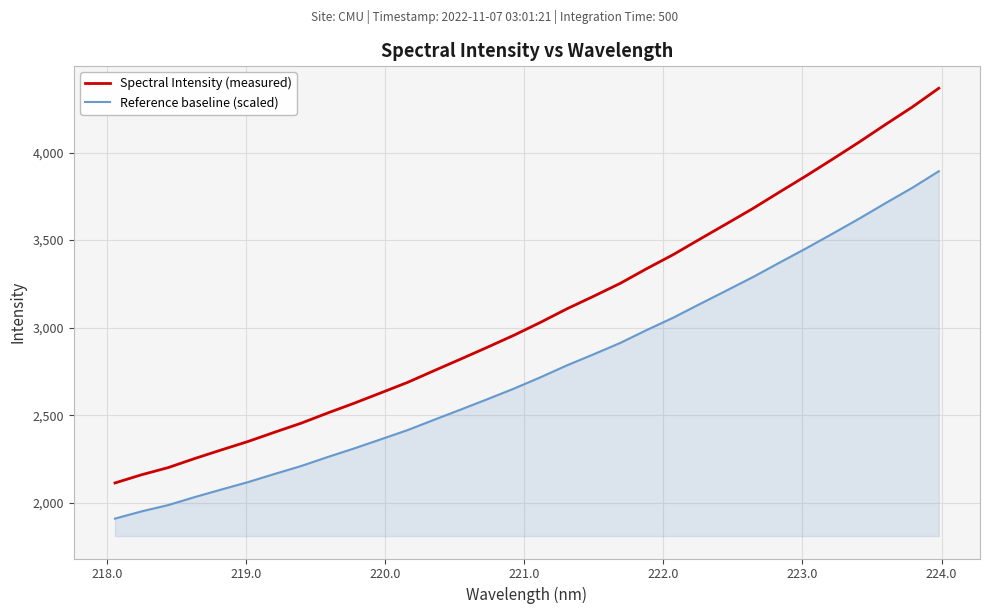

Reading left to right, extract all data points from this chart.

Spectral Intensity (measured): 2112.8	2159.7	2200.6	2252.6	2301.6	2349.6	2402.6	2454.3	2512.7	2568.8	2627.8	2687.2	2754.3	2820.5	2887.6	2956.3	3030.0	3107.7	3179.2	3252.7	3336.9	3417.2	3505.5	3592.7	3680.6	3774.2	3866.7	3962.3	4059.8	4161.0	4259.9	4367.3
Reference baseline (scaled): 1909.3	1950.5	1986.5	2032.3	2075.4	2117.7	2164.3	2209.8	2261.2	2310.5	2362.4	2414.7	2473.8	2532.1	2591.1	2651.6	2716.4	2784.7	2847.7	2912.4	2986.4	3057.1	3134.9	3211.5	3288.9	3371.3	3452.7	3536.9	3622.6	3711.7	3798.7	3893.3